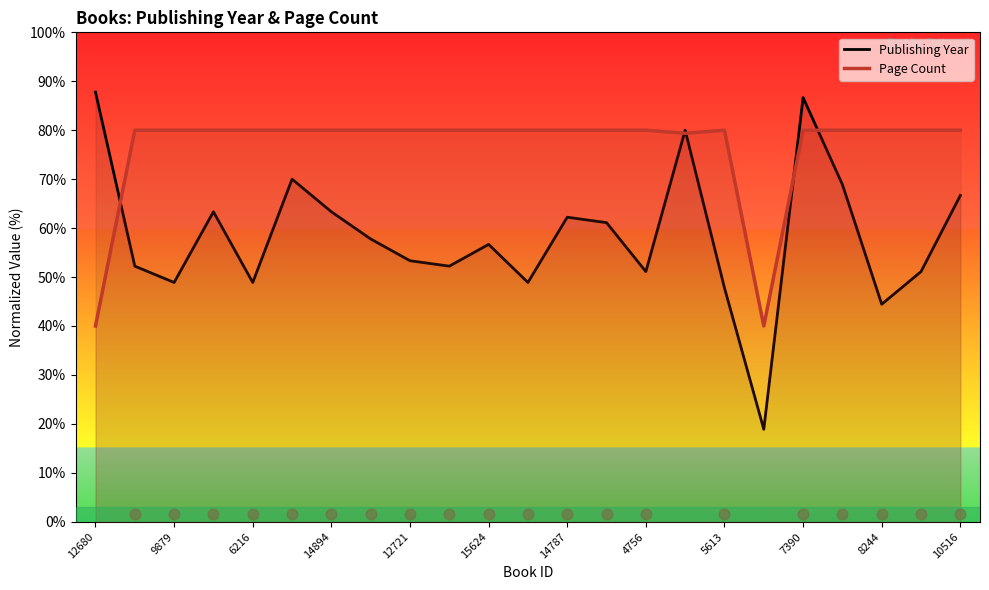

Which series contains the lowest Y value?

Publishing Year